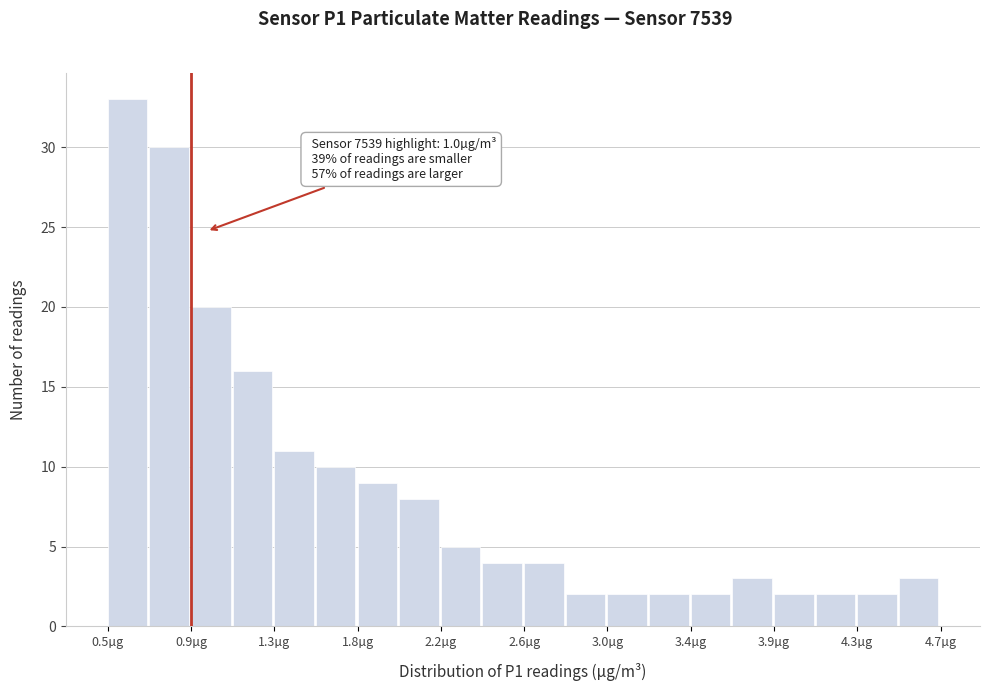

Which range on the x-axis has the tallest bar?

0.50 to 0.71